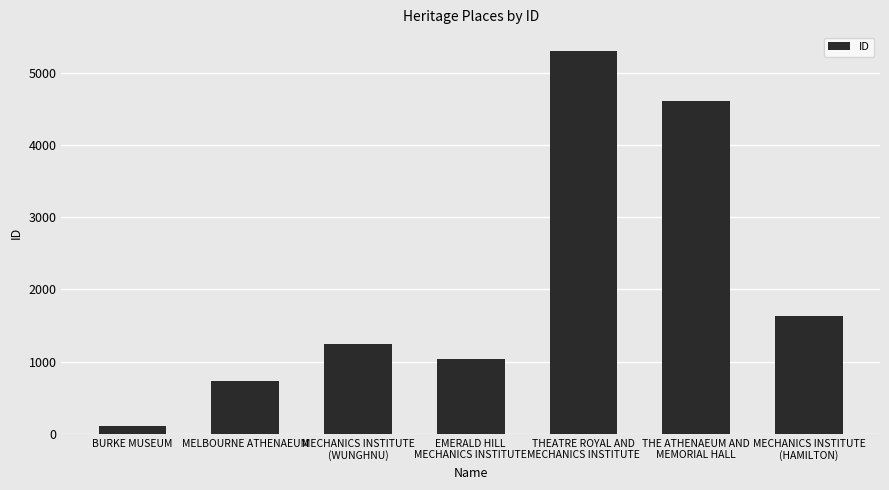

Which has a higher value, THEATRE ROYAL AND
MECHANICS INSTITUTE or EMERALD HILL
MECHANICS INSTITUTE?

THEATRE ROYAL AND
MECHANICS INSTITUTE